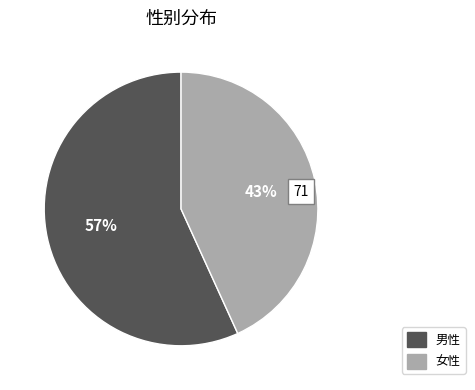

Count the number of slices in the pie.

2